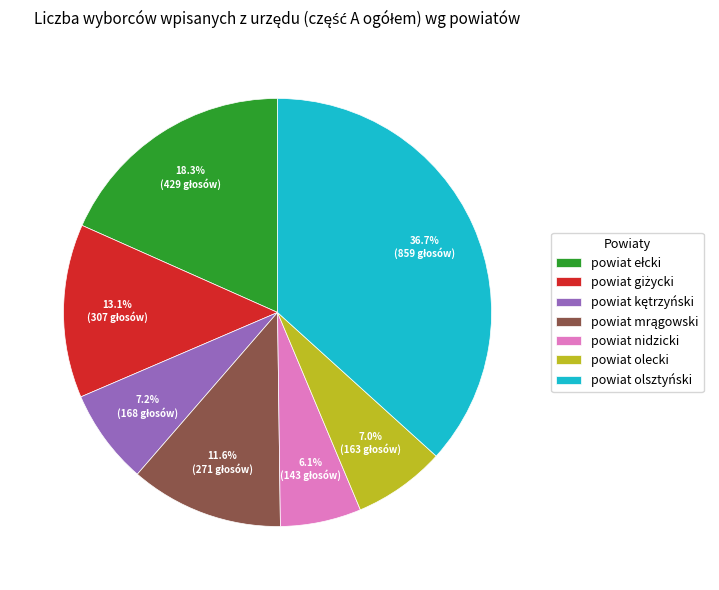

How much of the chart is everything except powiat olecki?

93.0%